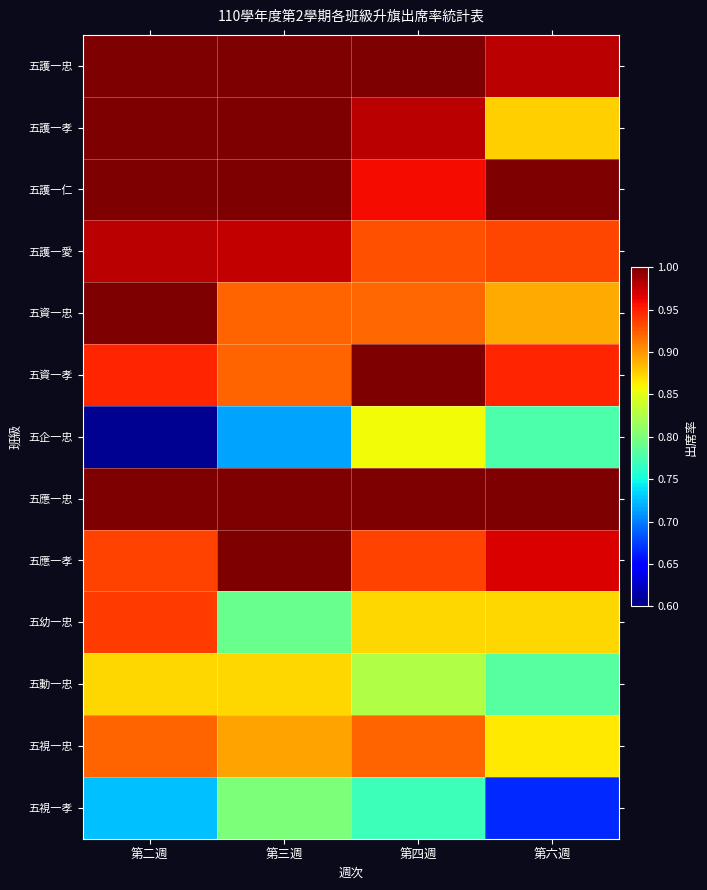

Which has a higher value, 第六週 or 第二週?

第二週